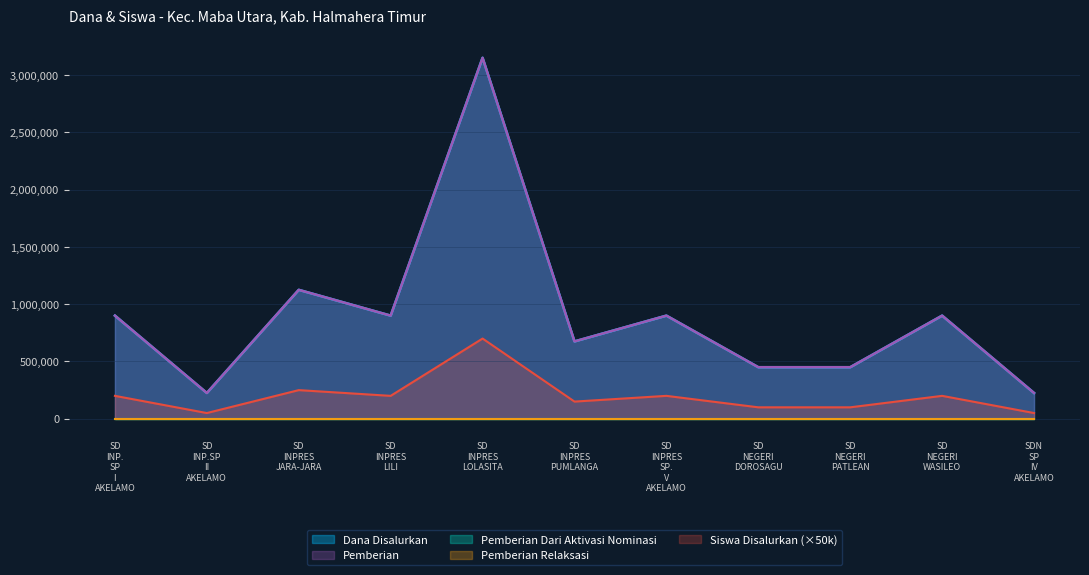

What is the label of the 10th point from the right?

SD INP.SP II AKELAMO